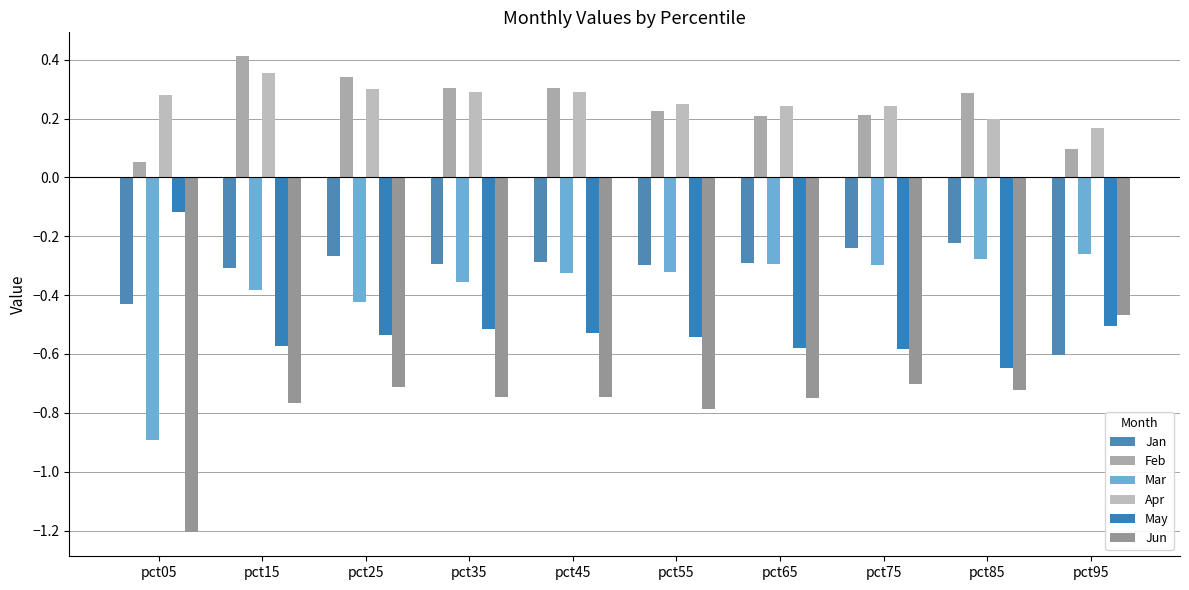

Rank the series by their maximum value, from highest to lowest.

Feb, Apr, May, Jan, Mar, Jun